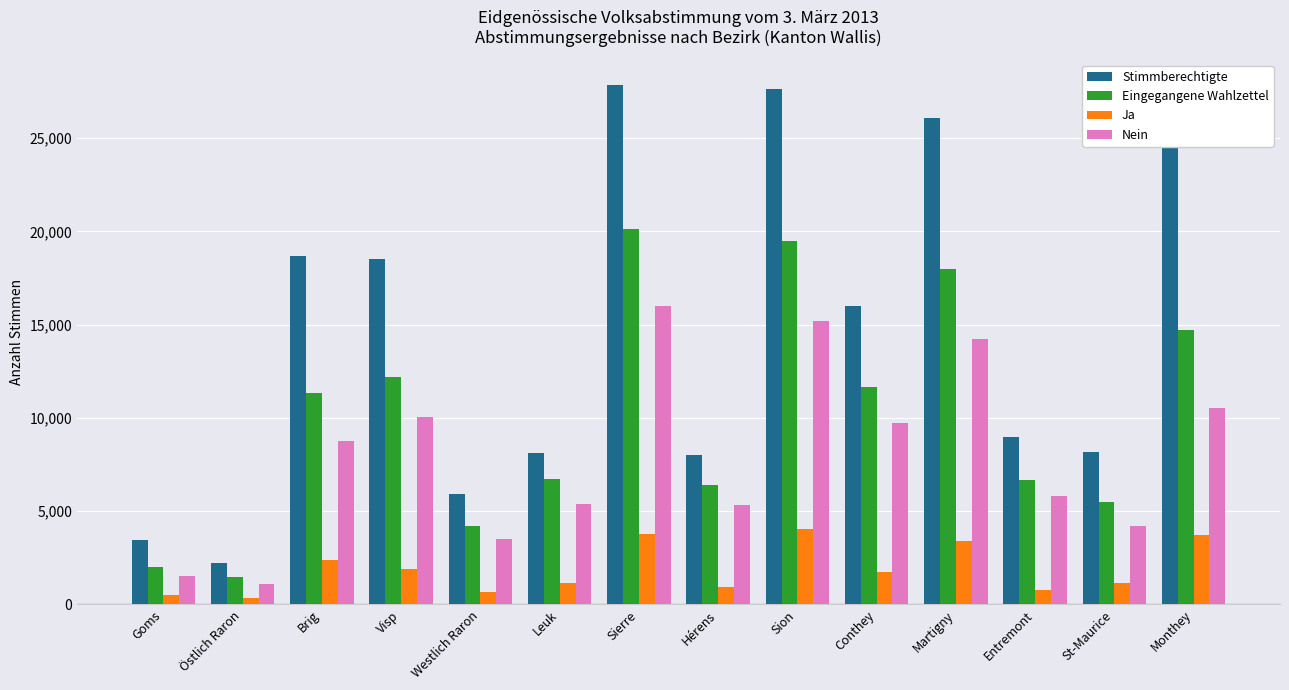

The value of Stimmberechtigte at Monthey is 43885. True or false?

False